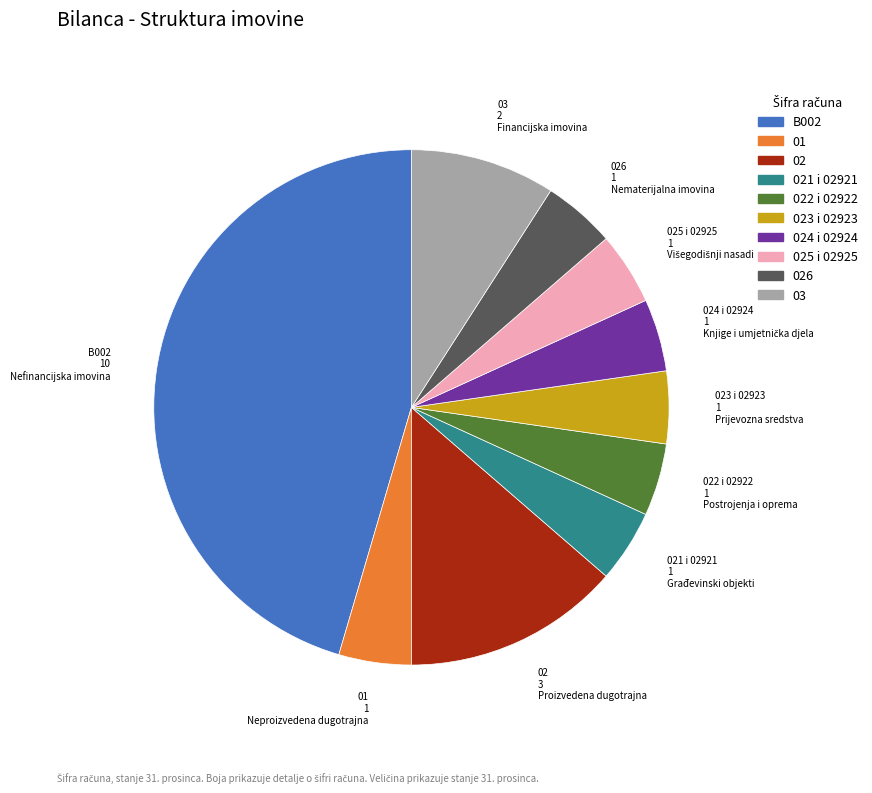

Is there a majority slice in this chart?

No